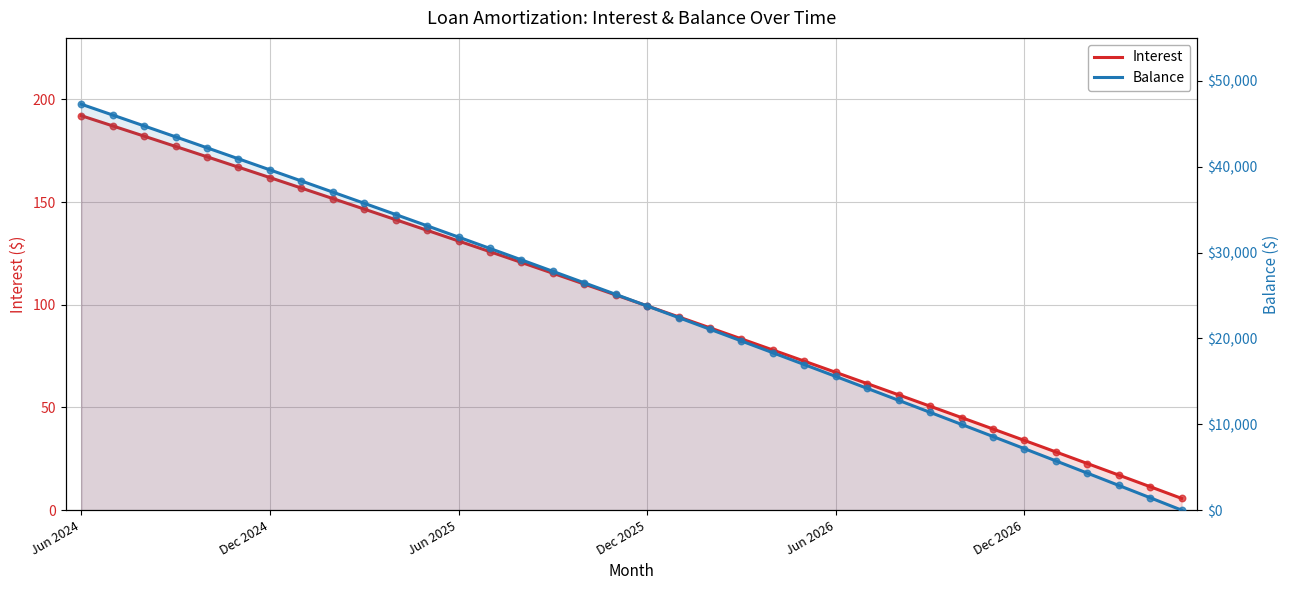

Is the value of Balance at 35 greater than the value of Interest at 8?

No